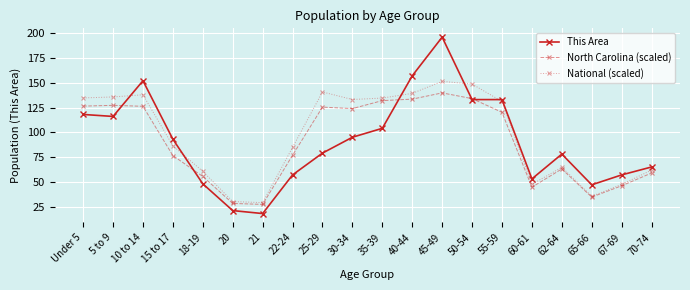

How many lines are shown in the chart?

3